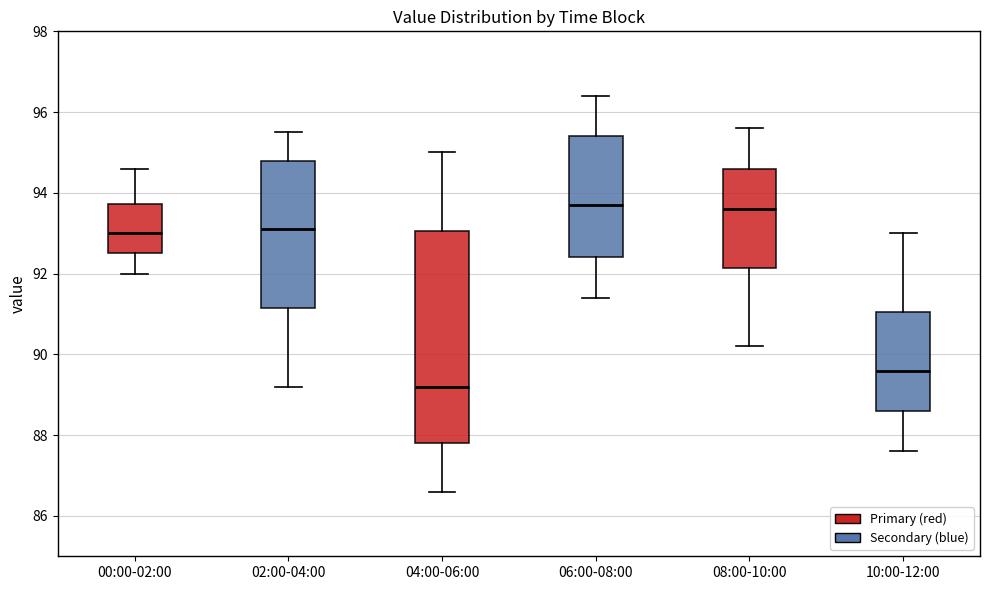

Reading left to right, transcribe this box plot: for each box, give where its median line is, the range the box spans, and where its two whiskers end, as read against the y-axis. The values are not printed on the chart, so give them approximately, as read against the axis.

00:00-02:00: median 93.0, box 92.6 to 93.8, whiskers 92.0 to 94.6
02:00-04:00: median 93.2, box 91.2 to 94.8, whiskers 89.2 to 95.6
04:00-06:00: median 89.2, box 87.8 to 93.0, whiskers 86.6 to 95.0
06:00-08:00: median 93.8, box 92.4 to 95.4, whiskers 91.4 to 96.4
08:00-10:00: median 93.6, box 92.2 to 94.6, whiskers 90.2 to 95.6
10:00-12:00: median 89.6, box 88.6 to 91.0, whiskers 87.6 to 93.0